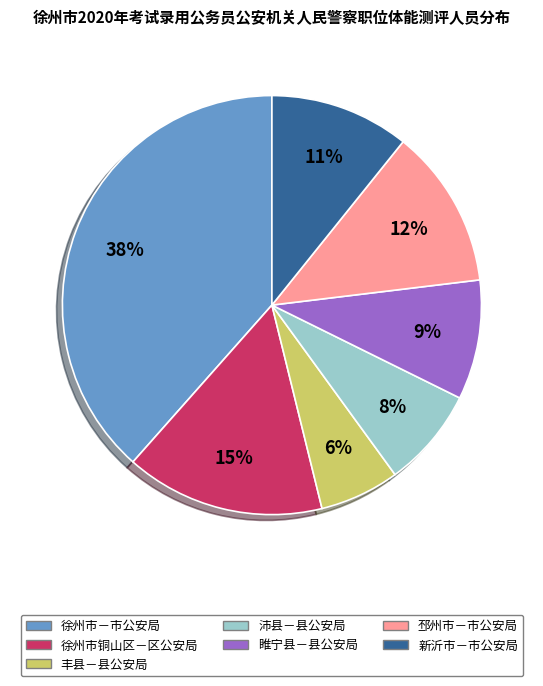

Combined, do 睢宁县－县公安局 and 徐州市－市公安局 account for over 50%?

No